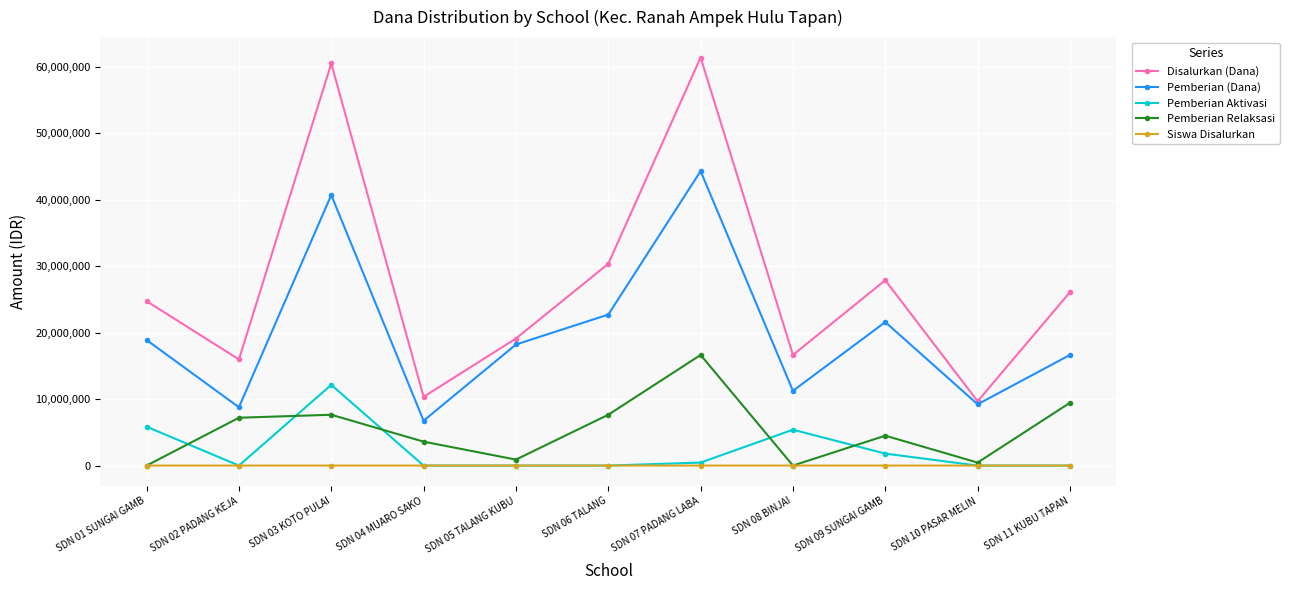

True or false: Pemberian (Dana) and Pemberian Aktivasi intersect in this chart.

False